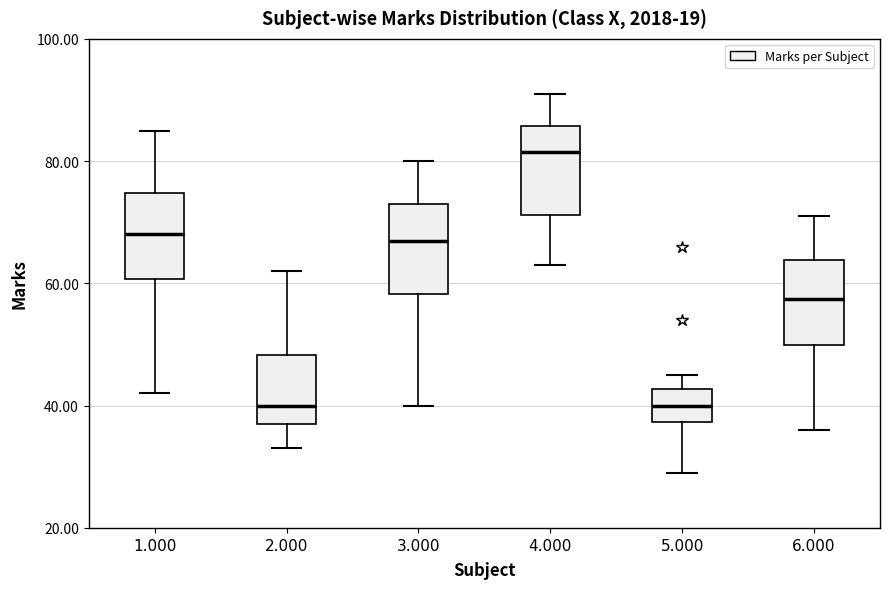

Where is the lower edge of the box at x = 2.000 on the y-axis? The values are not printed on the chart, so give them approximately, as read against the axis.

38